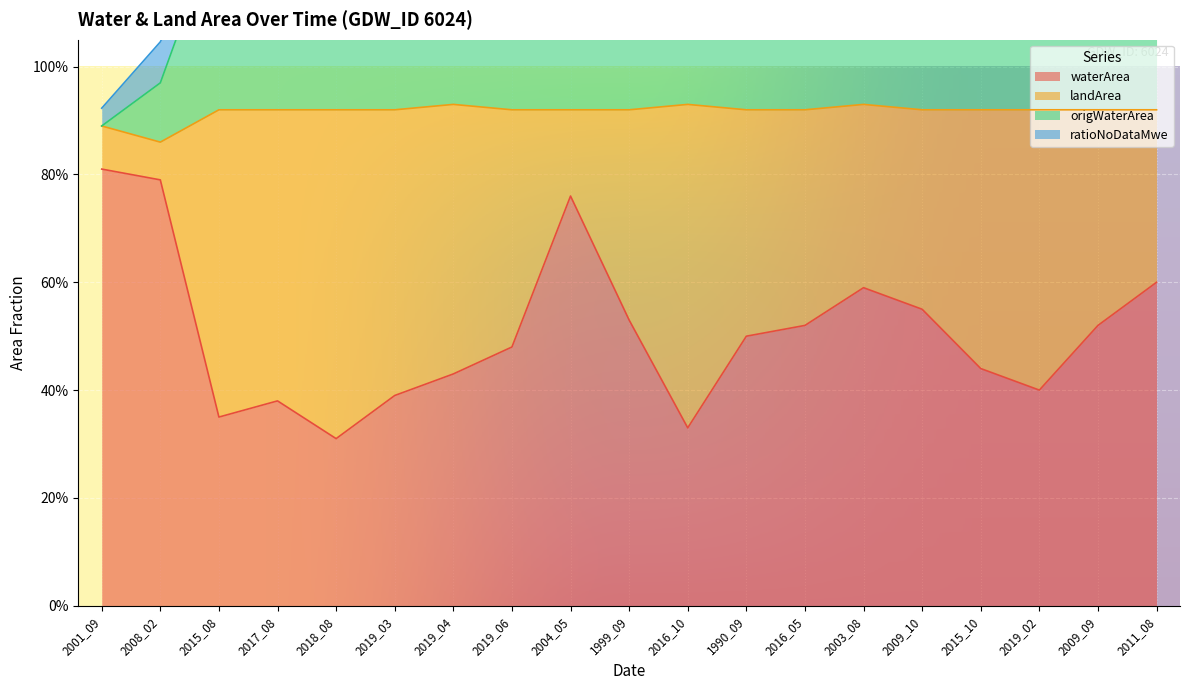

Which series changed the most between 2019_06 and 2011_08?

waterArea